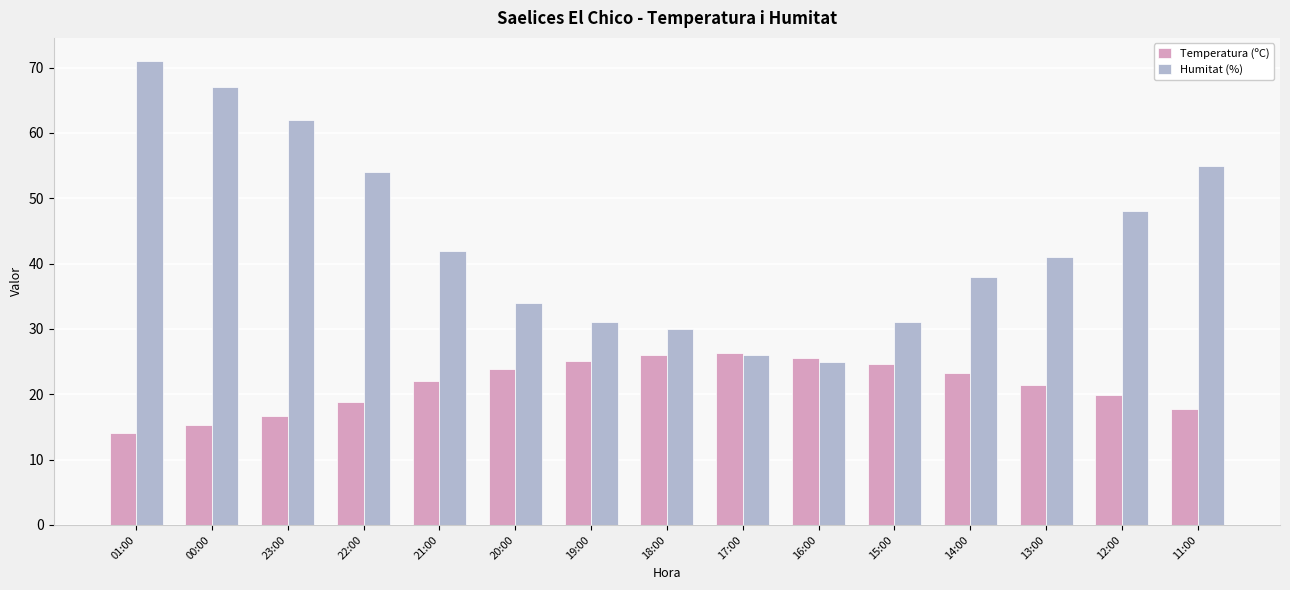

List the series in order of their overall mean, lowest first.

Temperatura (ºC), Humitat (%)